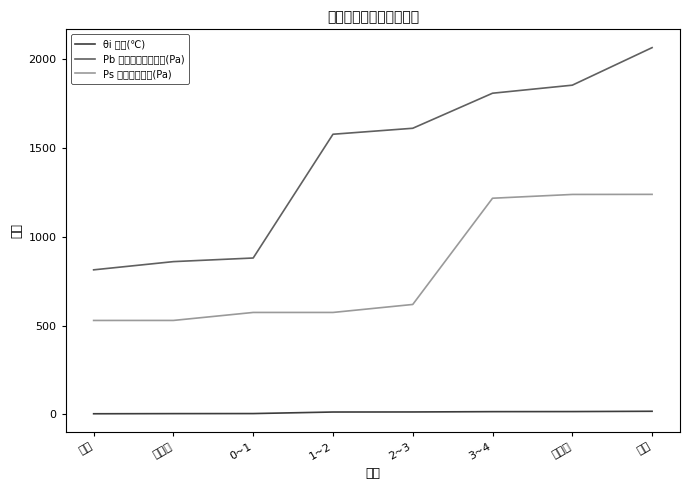

What position from the left is 2~3?

5